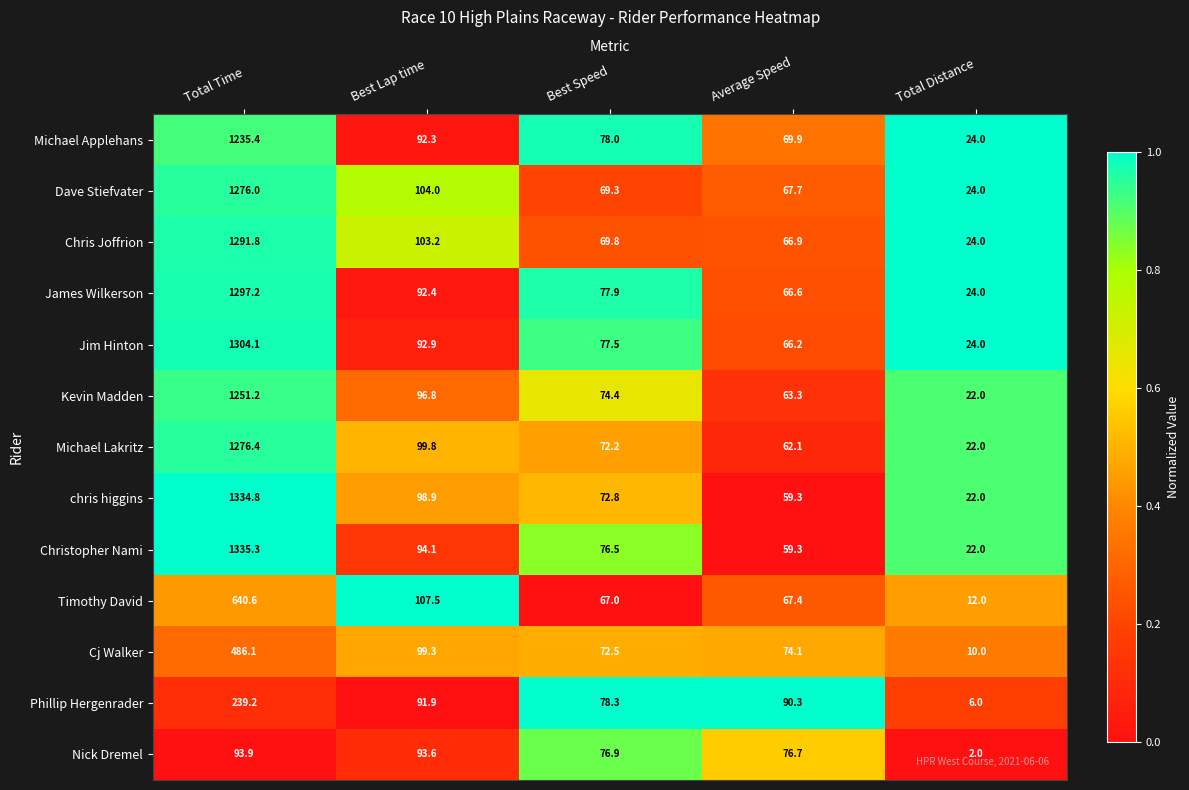

What is the sum of all Timothy David values?

894.5